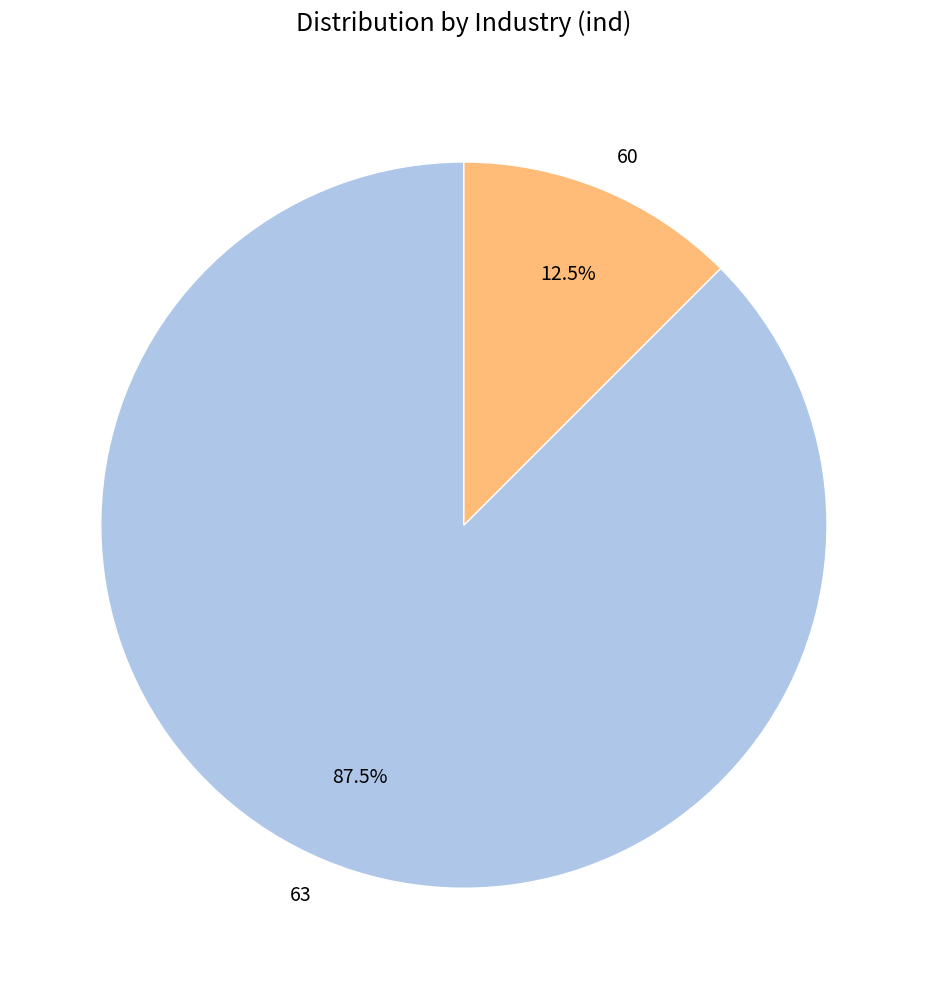

Which category has the biggest portion of the pie?

63